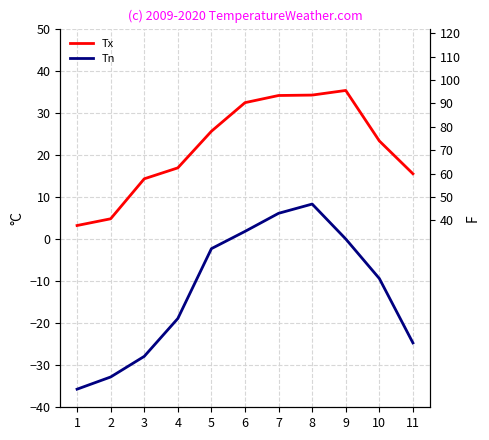

List the labels in order of Tn value, smallest first.

1, 2, 3, 11, 4, 10, 5, 9, 6, 7, 8